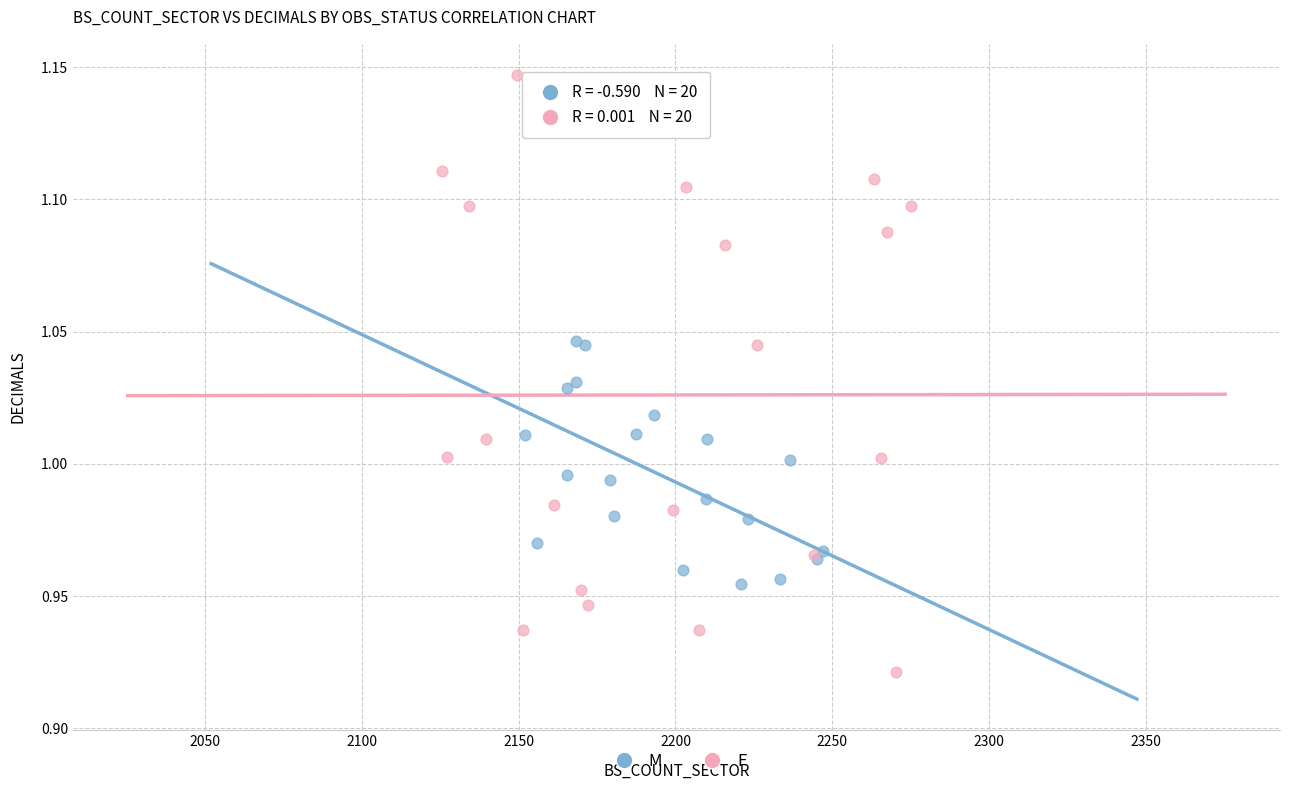

What are all the series names shown in the legend?

M, F